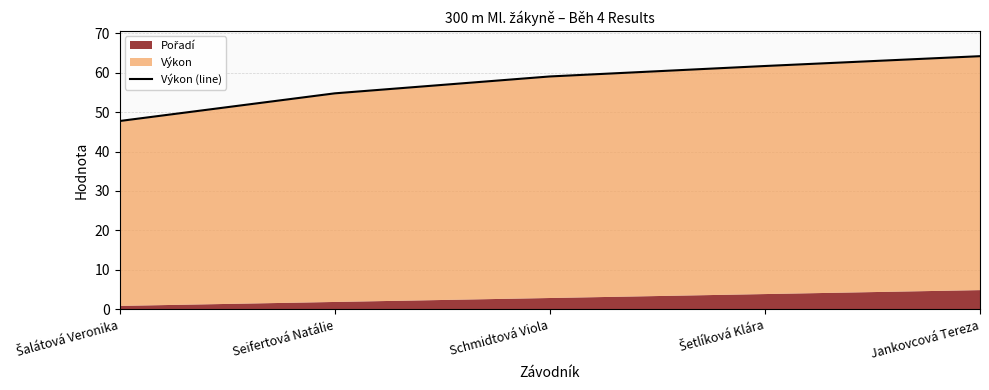

How many data points does each series have?

5